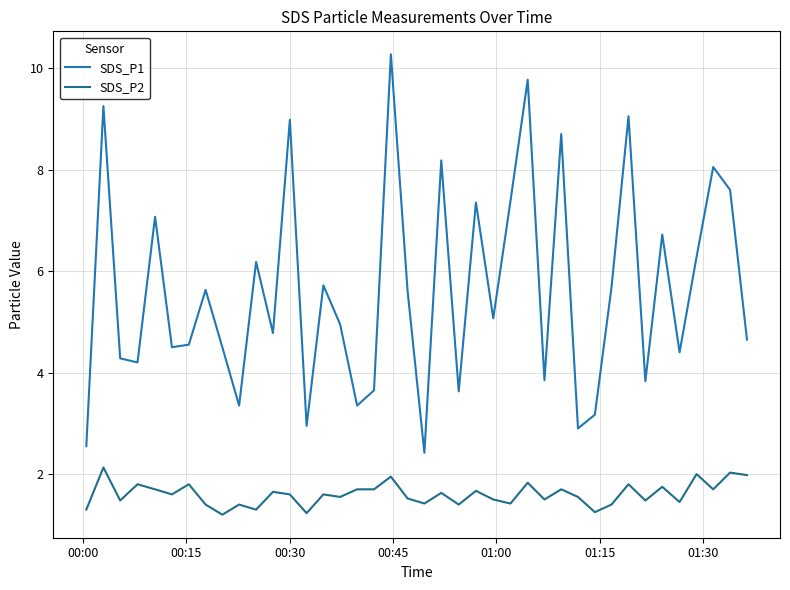

What is the lowest value of the SDS_P1 series?

2.4